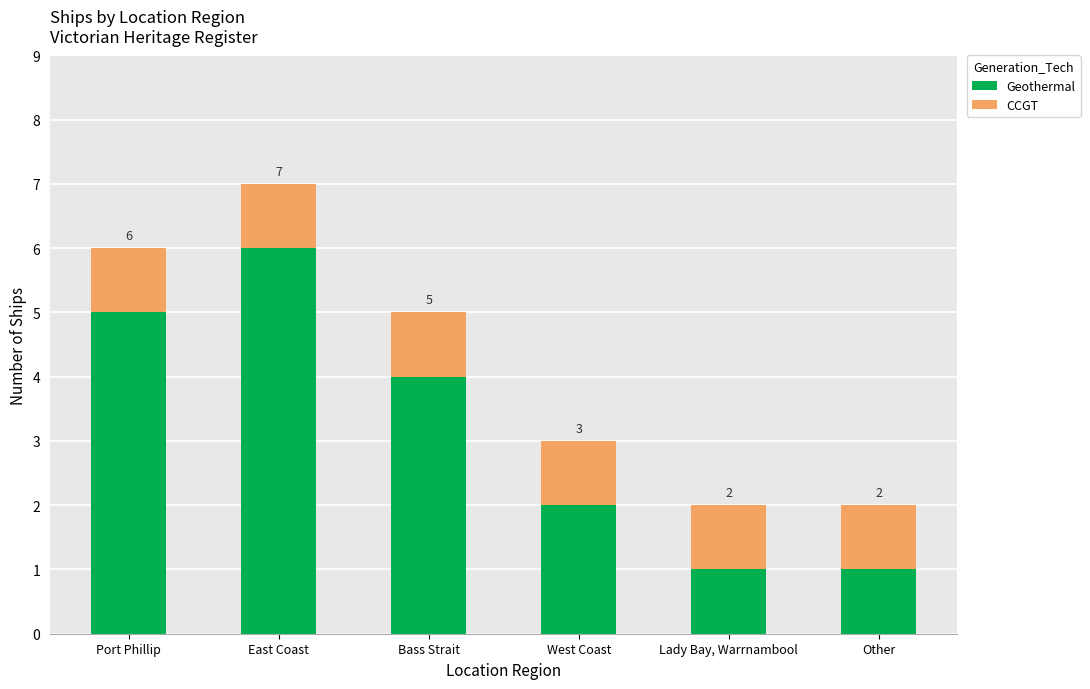

What is the total value across all series at East Coast?

7